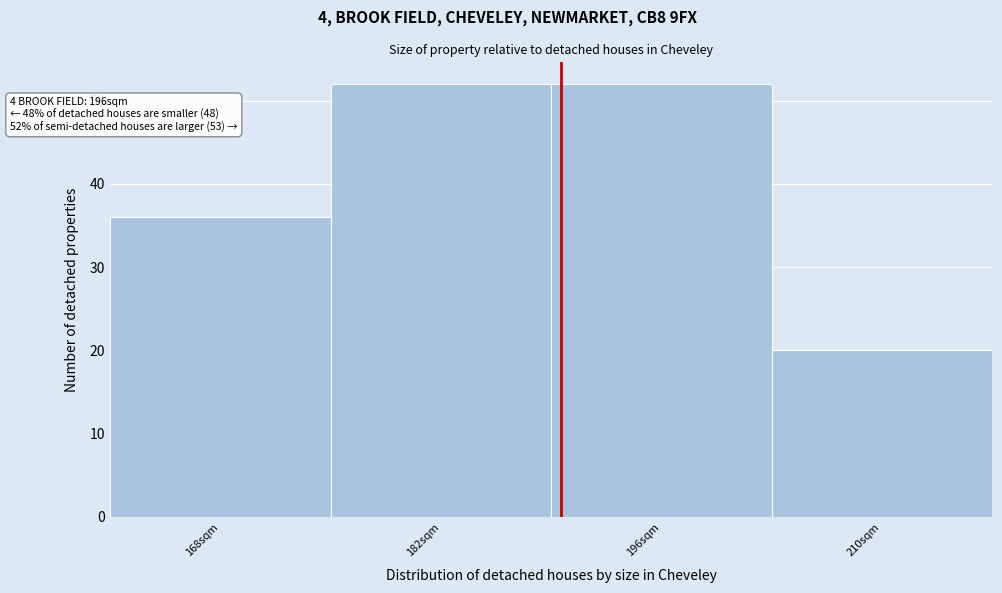

Reading right to left, list all the values displayed in this chart.

20	52	52	36